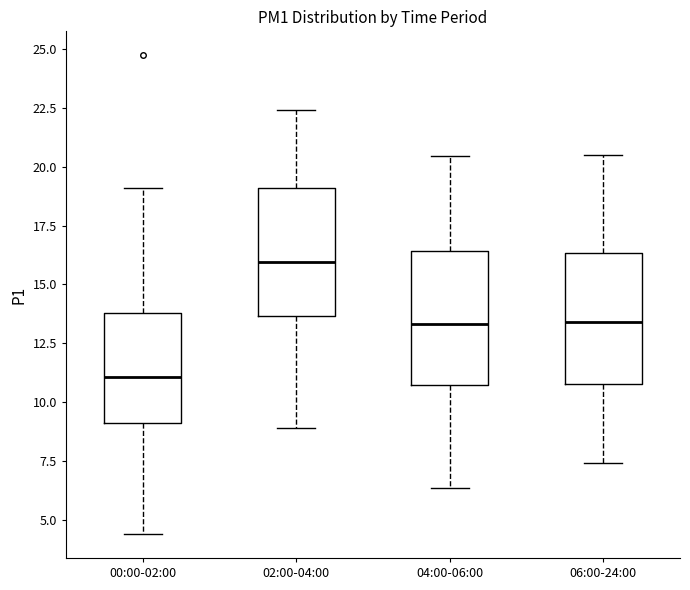

Where is the upper edge of the box for 02:00-04:00 on the y-axis? The values are not printed on the chart, so give them approximately, as read against the axis.

19.0